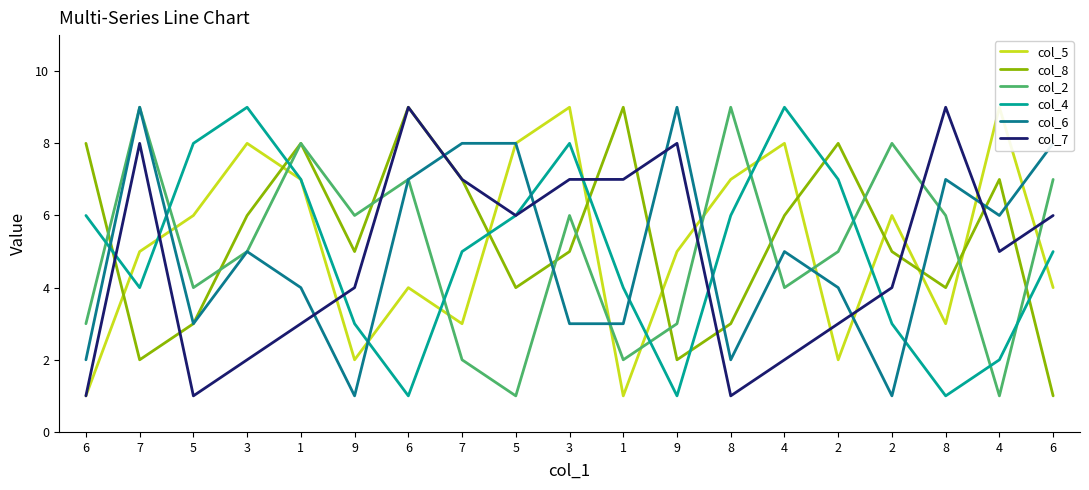

At how many categories does at least one series exceed 5?

19